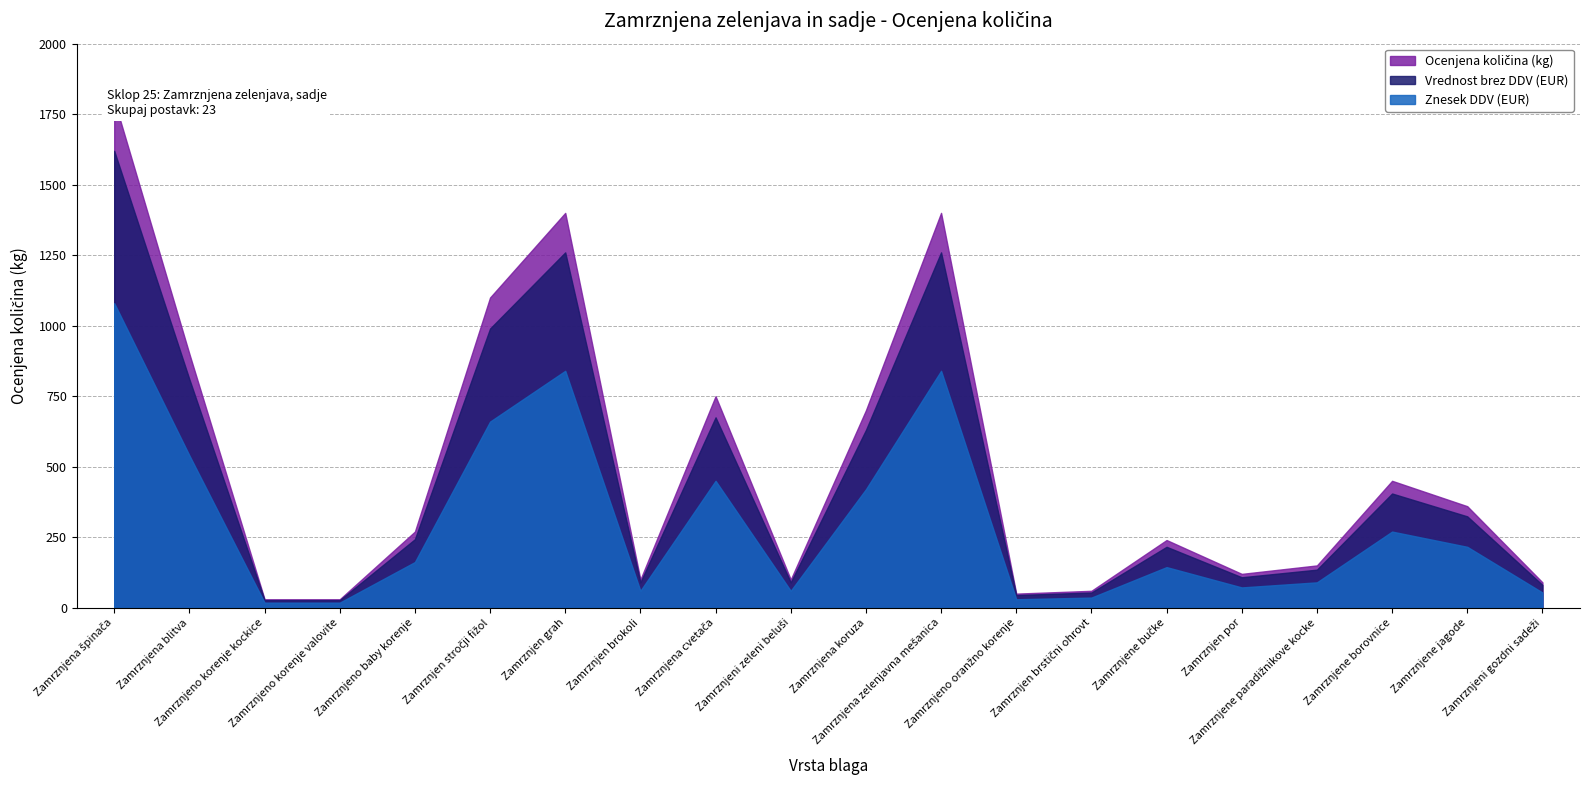

Rank the series at Zamrznjeni zeleni beluši from highest to lowest value.

Ocenjena količina (kg), Vrednost brez DDV (EUR), Znesek DDV (EUR)